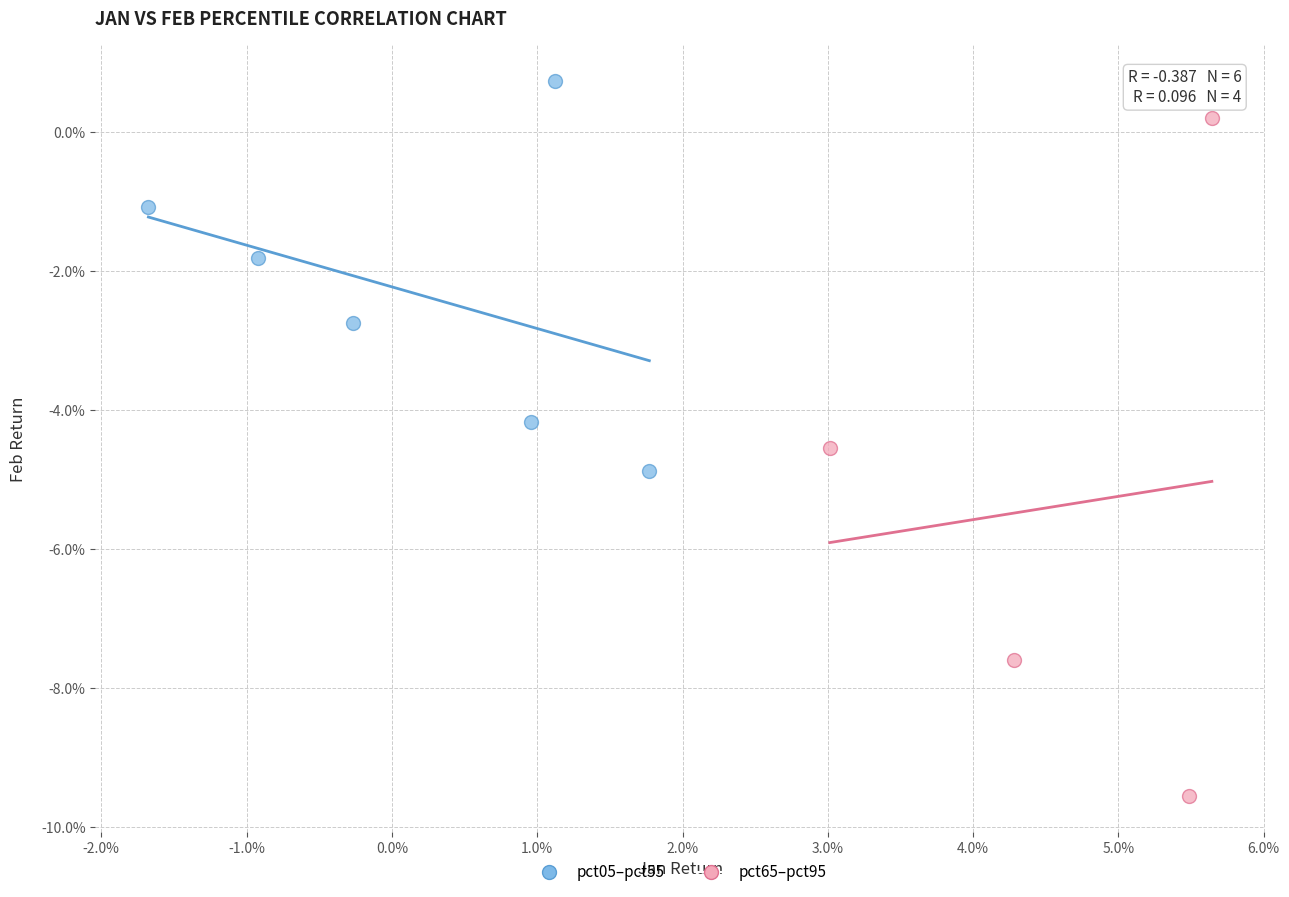

Which series has the widest spread of Y values?

pct65–pct95